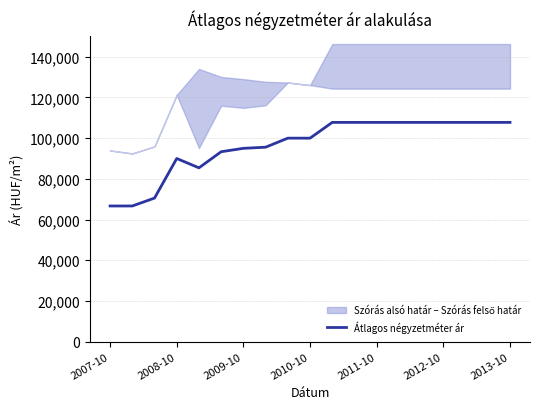

What is the maximum value for Átlagos négyzetméter ár?

107750